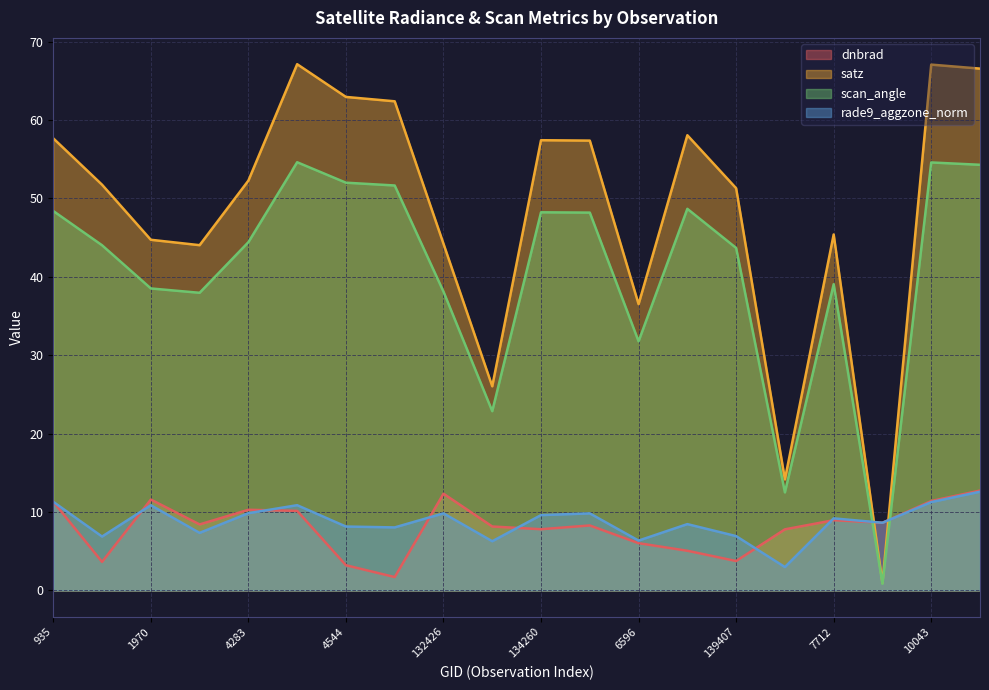

The value of rade9_aggzone_norm at 108132 is 3.4. True or false?

False